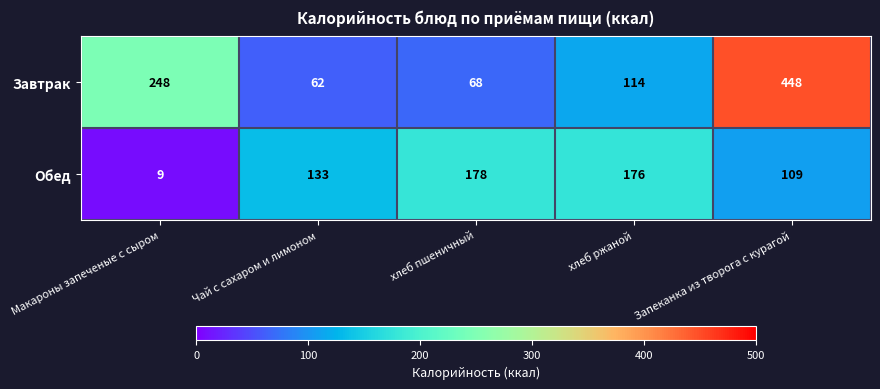

Which series has the largest range (max minus min)?

Завтрак